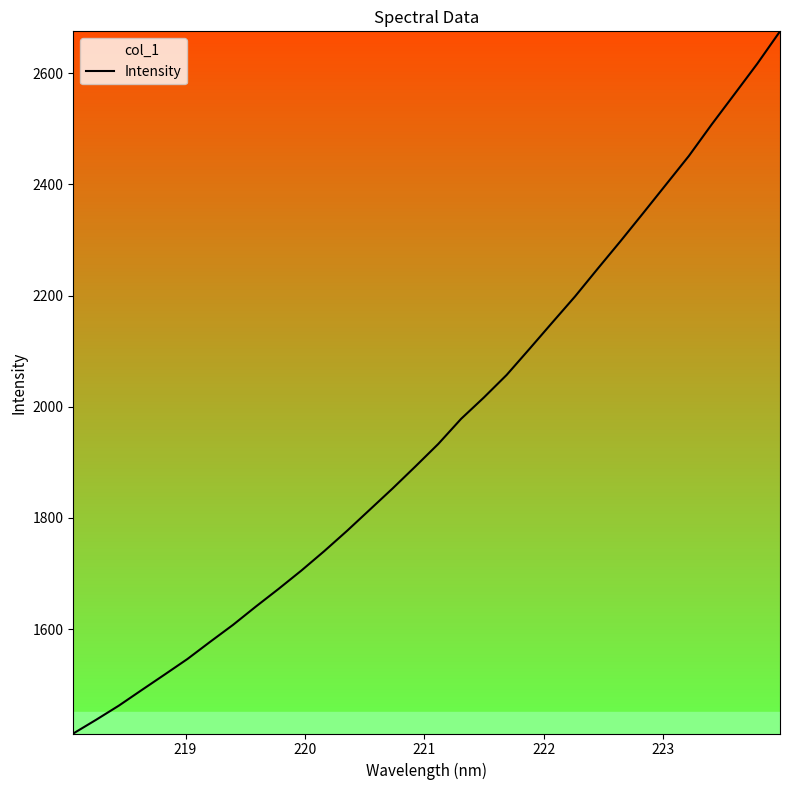

Count the number of data series in this chart.

1